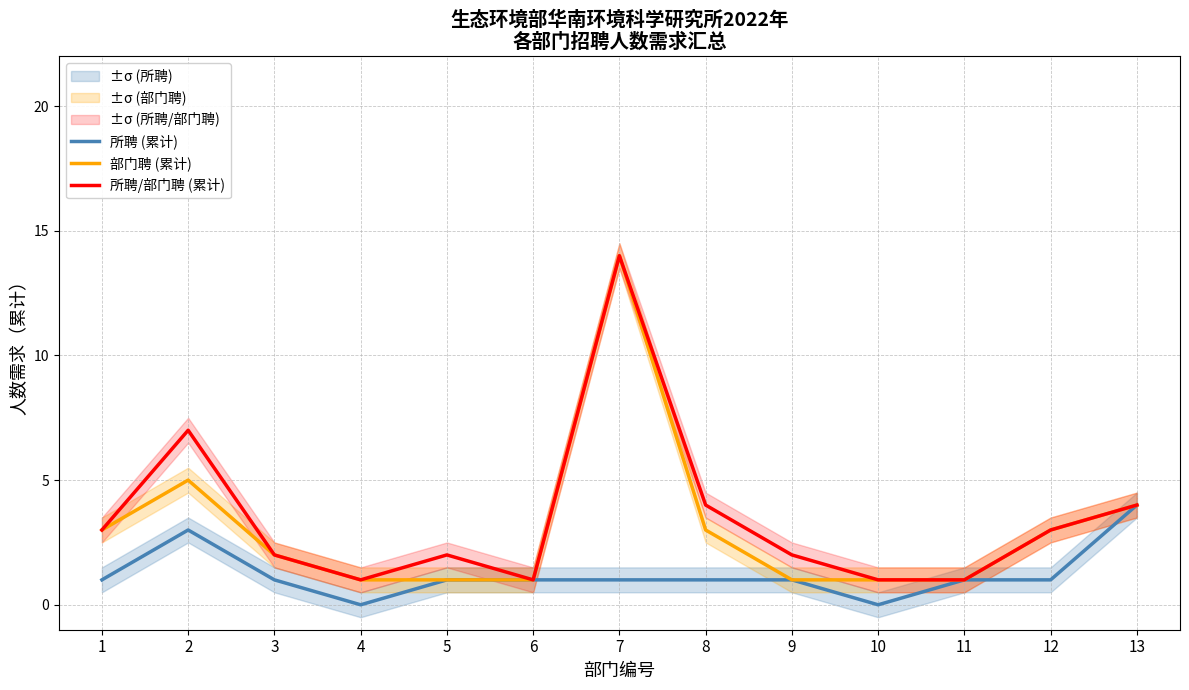

At which category does 所聘/部门聘 (累计) reach its first local valley?

4